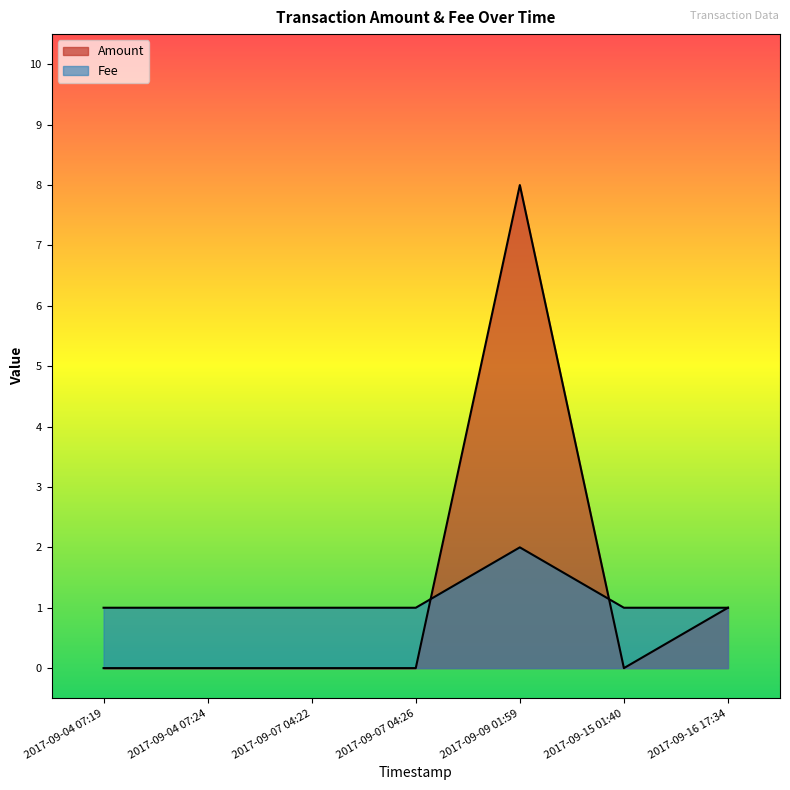

After their last crossing, which series has the higher values: Fee or Amount?

Fee